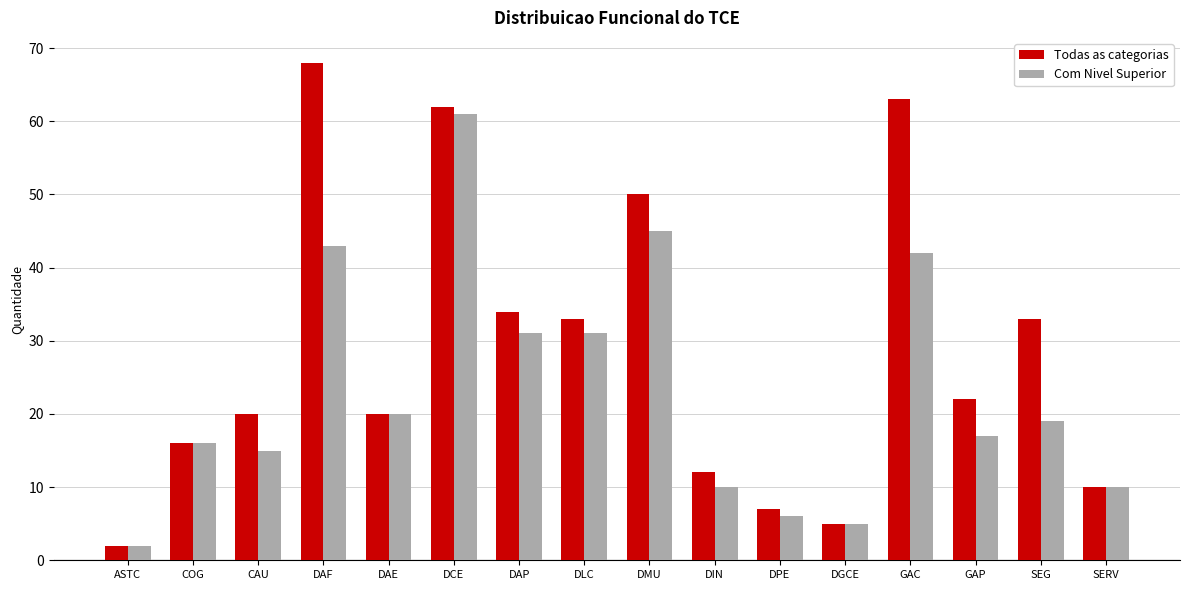

Between DAE and SEG, which series saw the biggest shift?

Todas as categorias